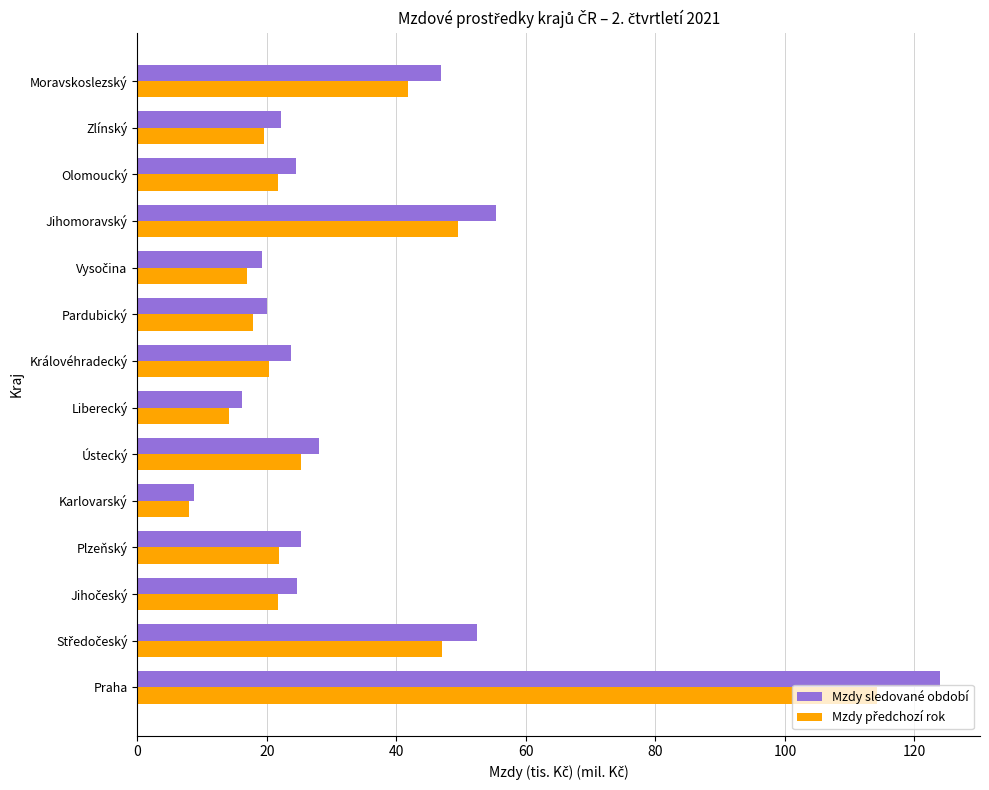

At which category is the sum across all series the highest?

Praha